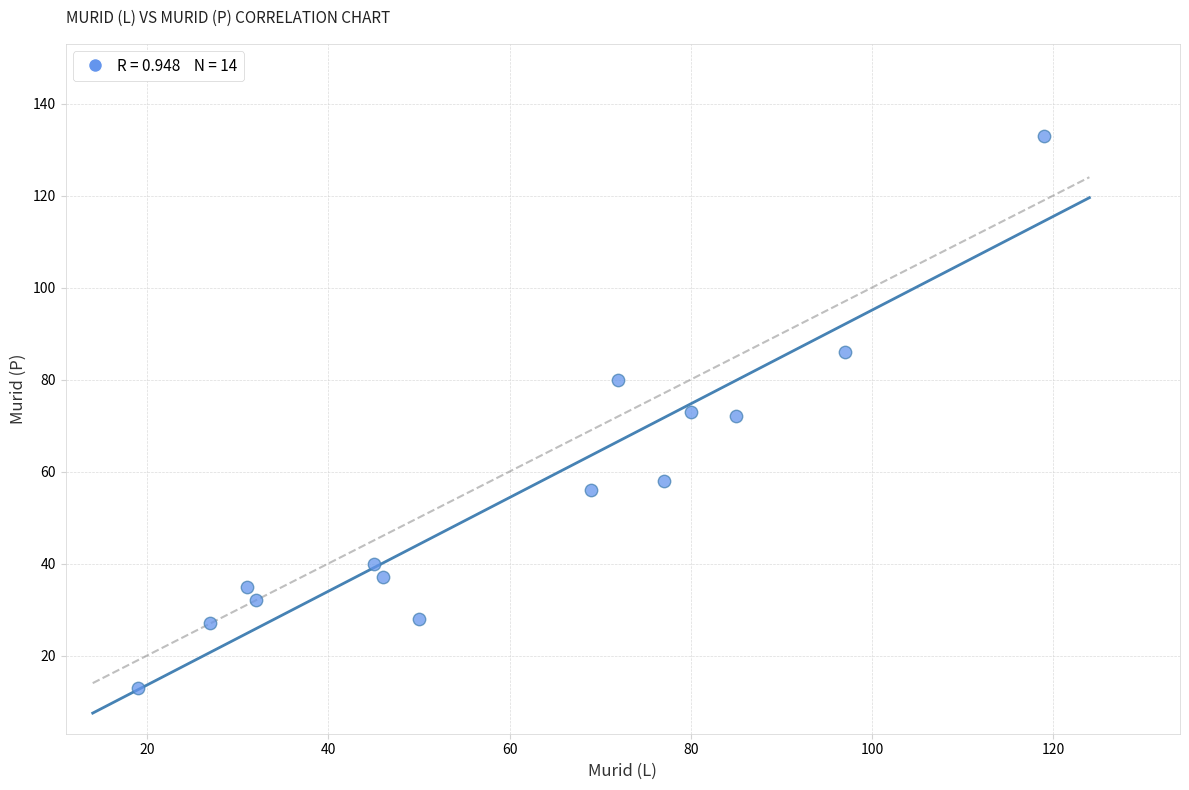

What is the range of Y values (max minus min)?

120